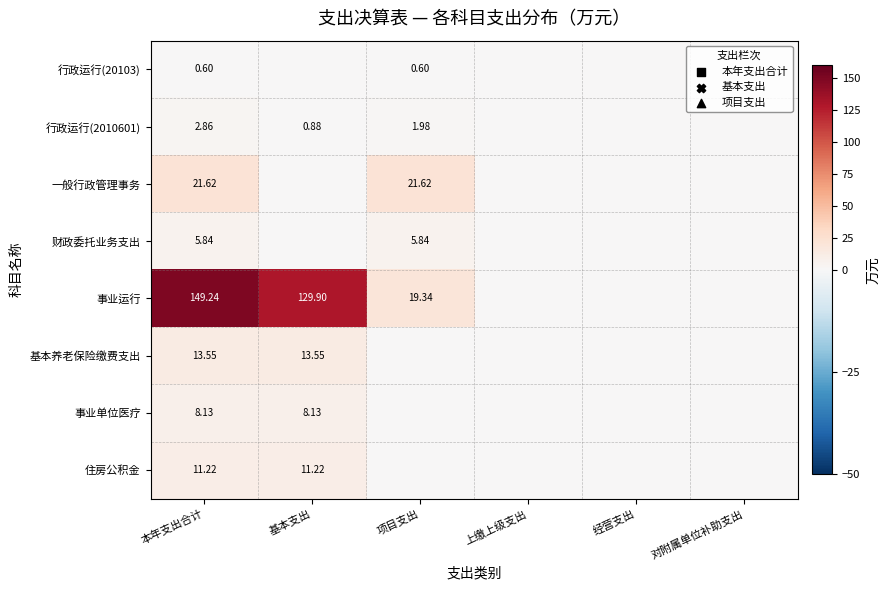

At which category does the chart reach its peak across all series?

本年支出合计